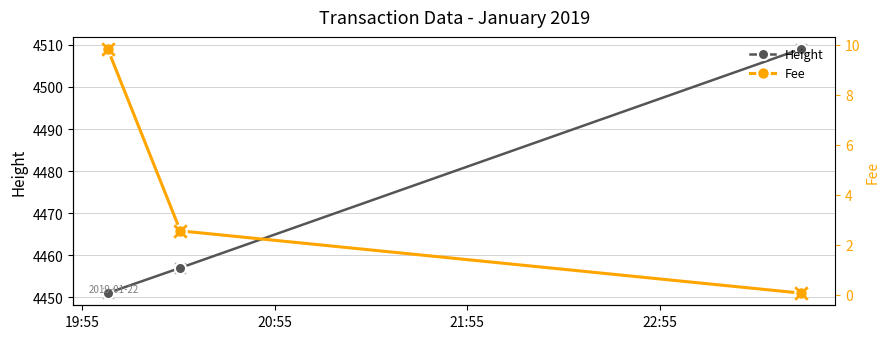

What are all the series names shown in the legend?

Height, Fee